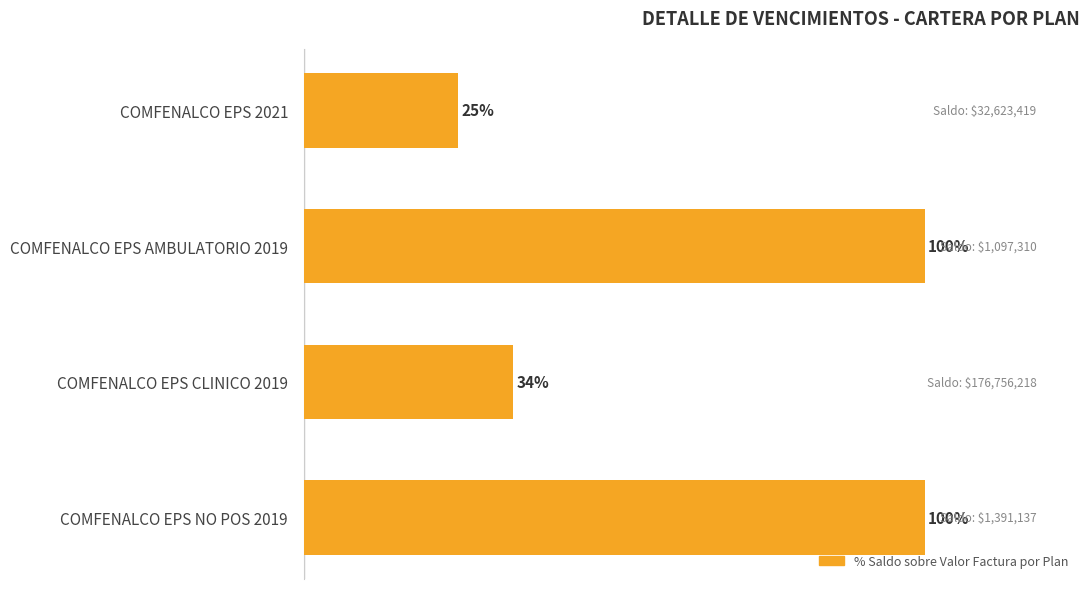

Where is the data nearest to the value 62?

COMFENALCO EPS CLINICO 2019